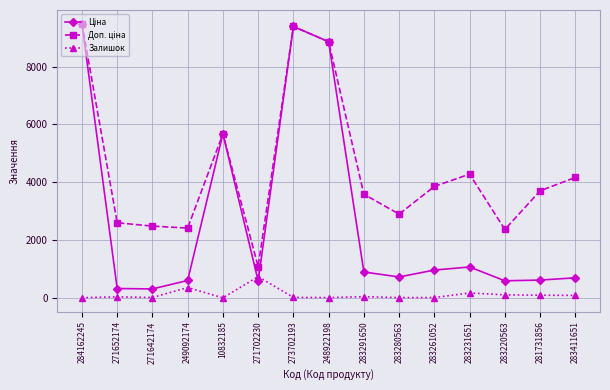

What is the highest value of the Залишок series?

736.0